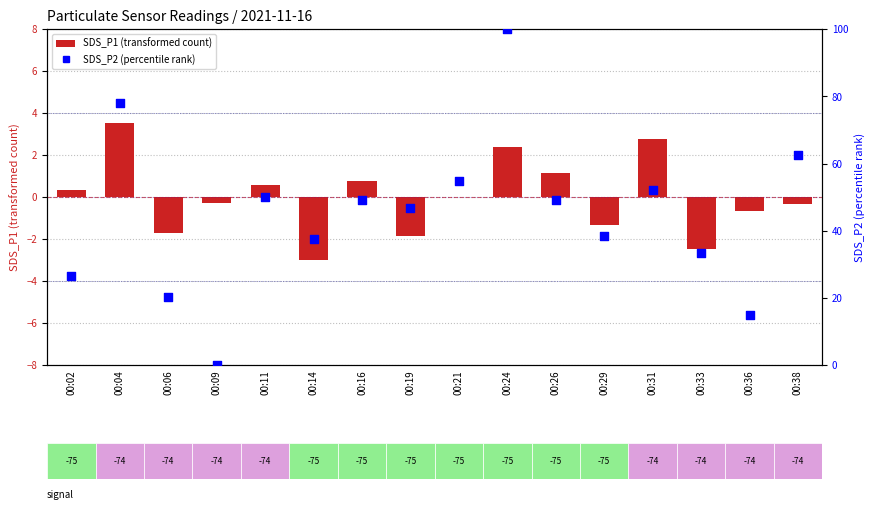

What are all the series names shown in the legend?

SDS_P1 (transformed count), SDS_P2 (percentile rank)